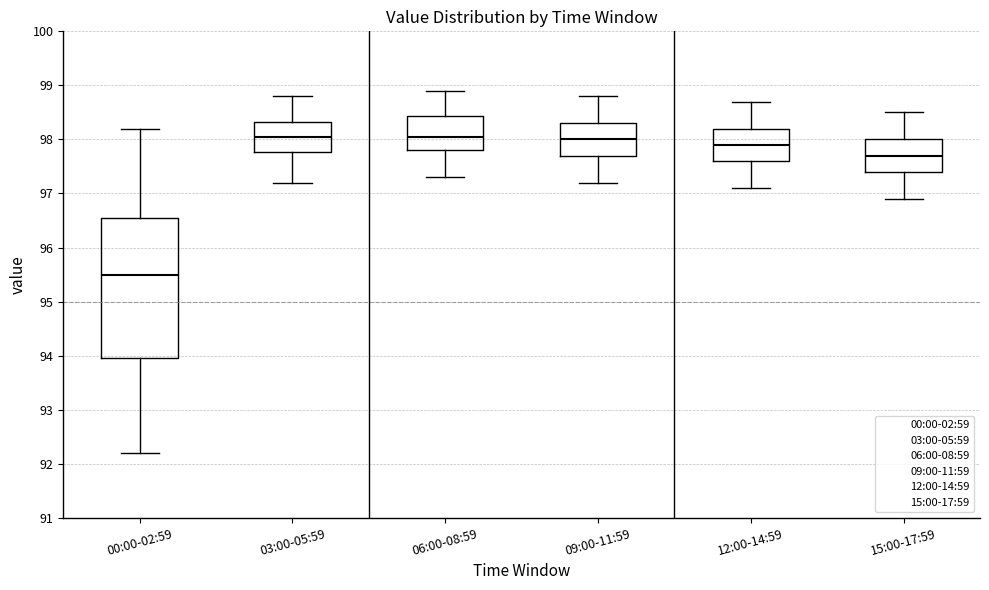

Where does the median line of the box for 12:00-14:59 sit on the y-axis? The values are not printed on the chart, so give them approximately, as read against the axis.

97.9